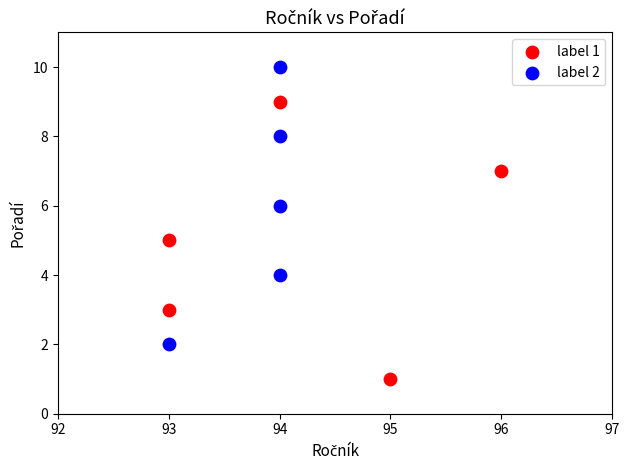

Which series contains the highest Y value?

label 2